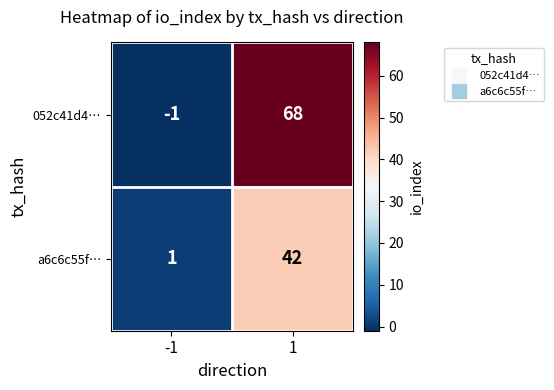

What is the difference between the maximum and minimum values in the 052c41d4… series?

69